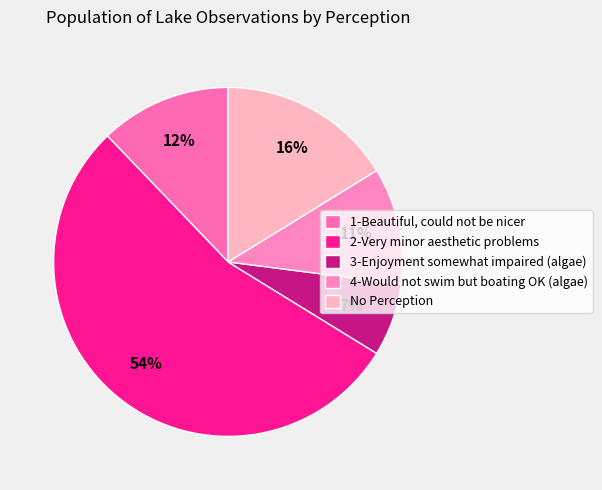

To the nearest percent, what portion does No Perception represent?

16%